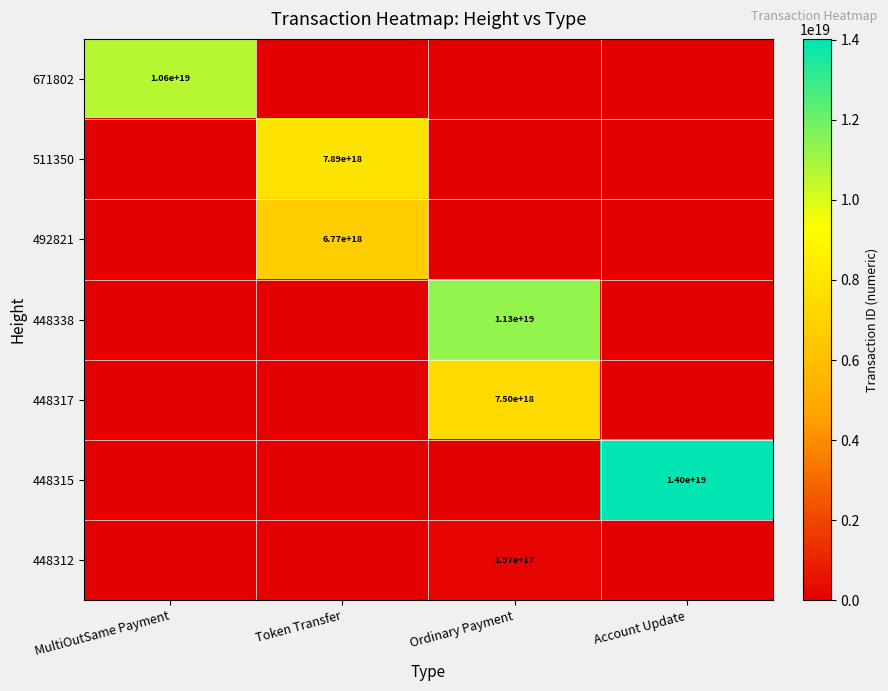

True or false: 448315 has a value of 14000000000000000000 at Account Update.

True